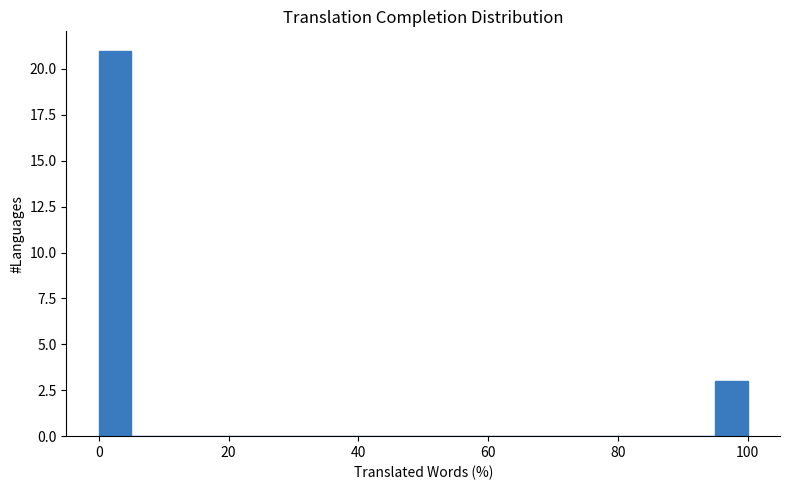

Around what value on the x-axis is the tallest bar? Give the approximate position of its centre, as read against the axis.

2